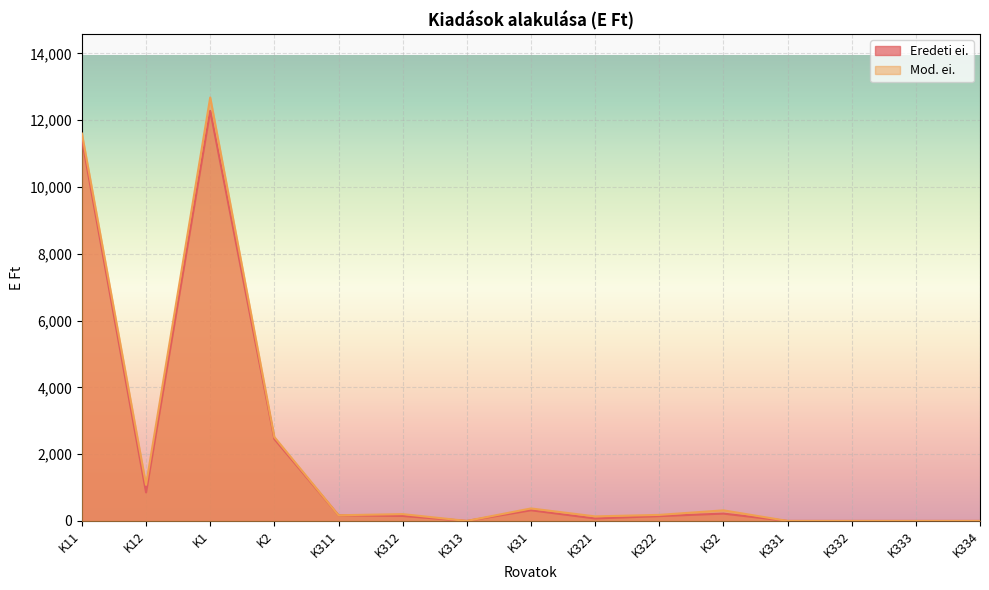

Does the chart display data point markers on the line(s)?

No